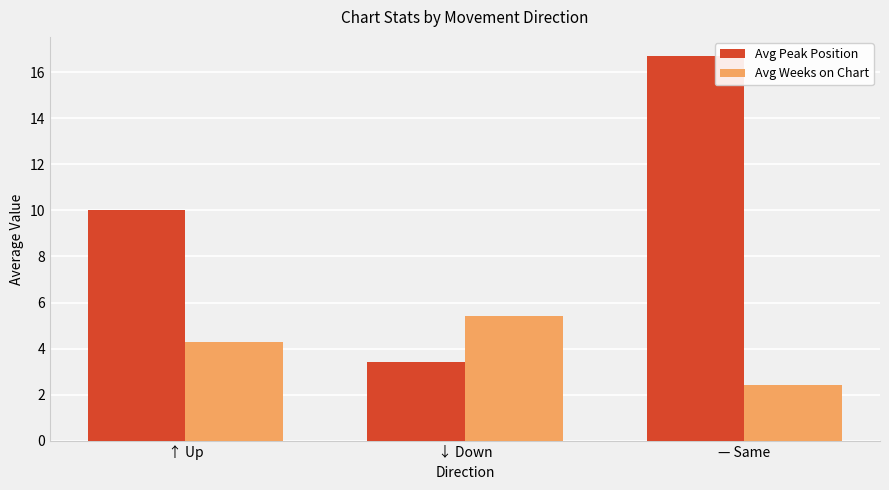

Reading left to right, extract all data points from this chart.

Avg Peak Position: 10.0	3.4	16.7
Avg Weeks on Chart: 4.3	5.4	2.4